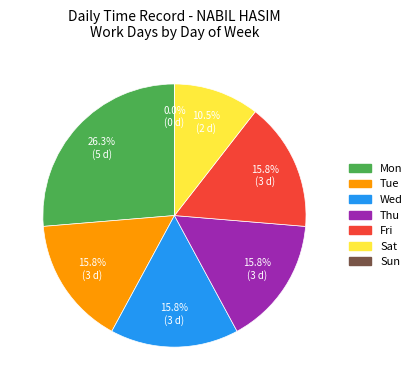

Which slice is the largest?

Mon